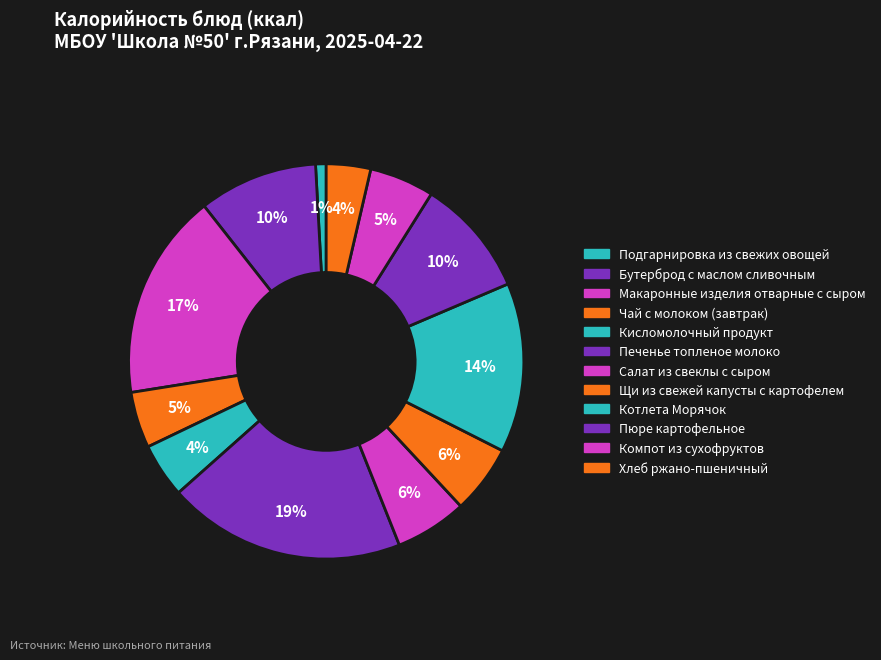

How many slices are in this pie chart?

12